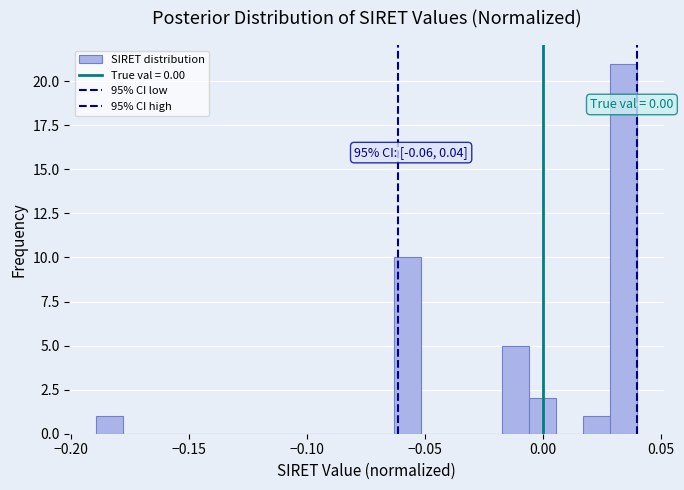

Around what value on the x-axis is the tallest bar? Give the approximate position of its centre, as read against the axis.

0.035